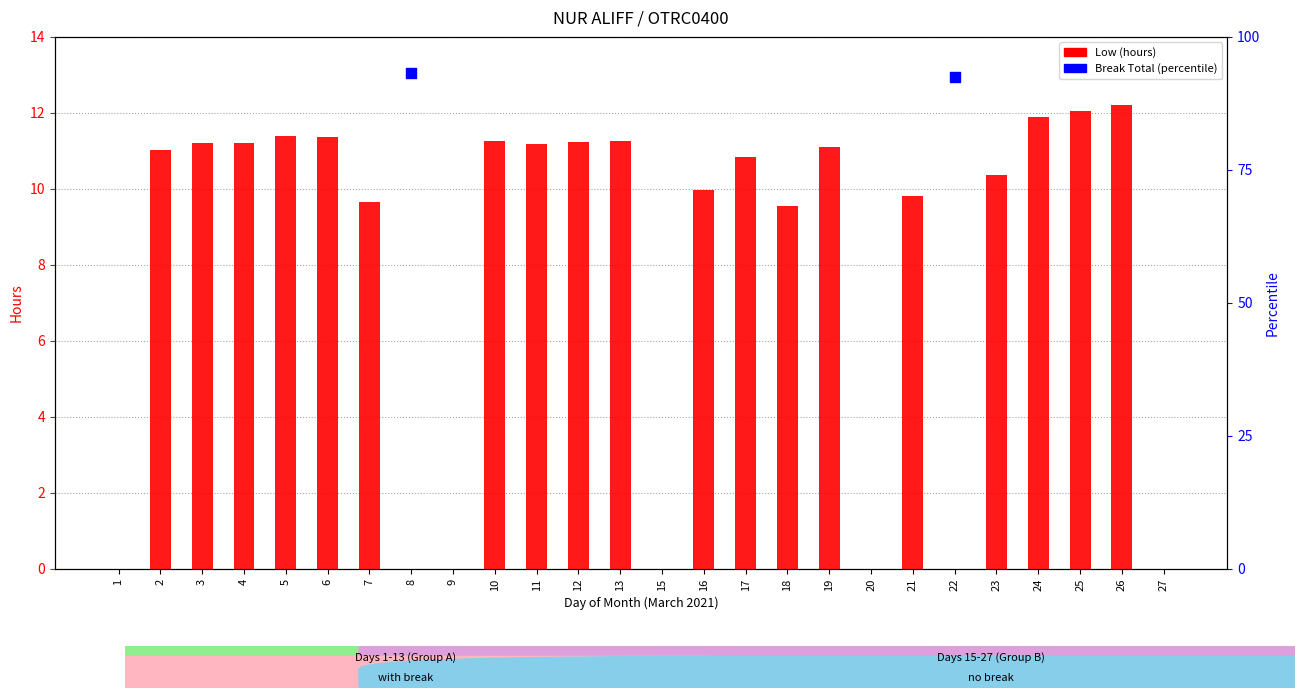

What is the change in value from 10 to 15?

-11.3